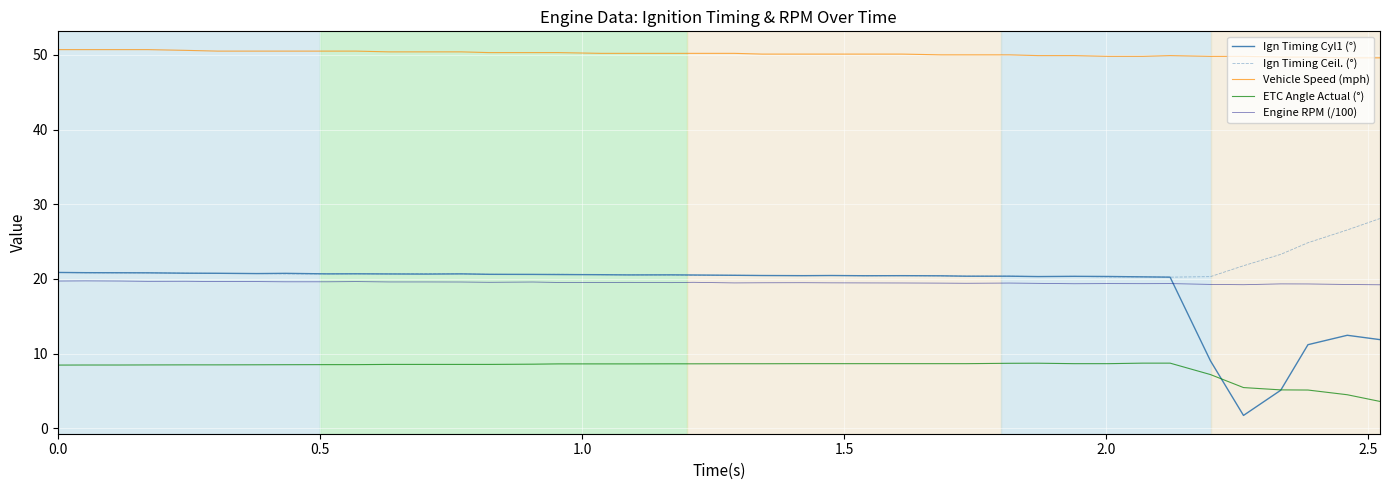

What is the minimum value shown in the chart?

1.7